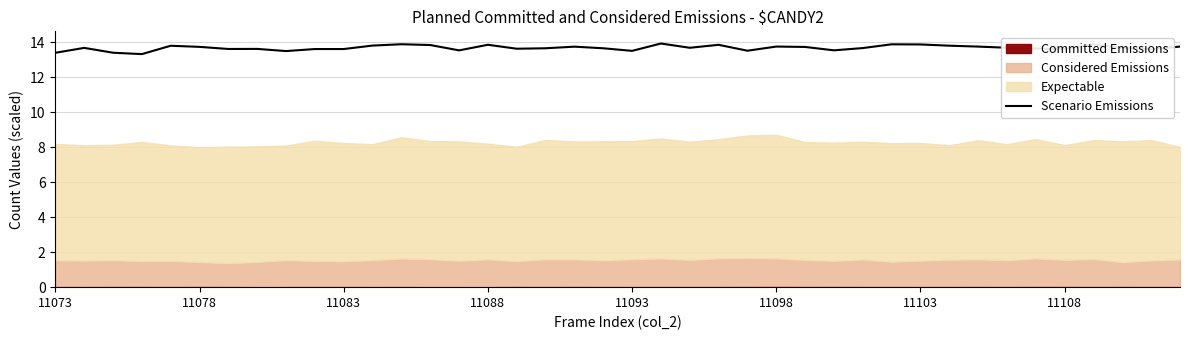

The Scenario Emissions series shows 13.5 at 11093. True or false?

True